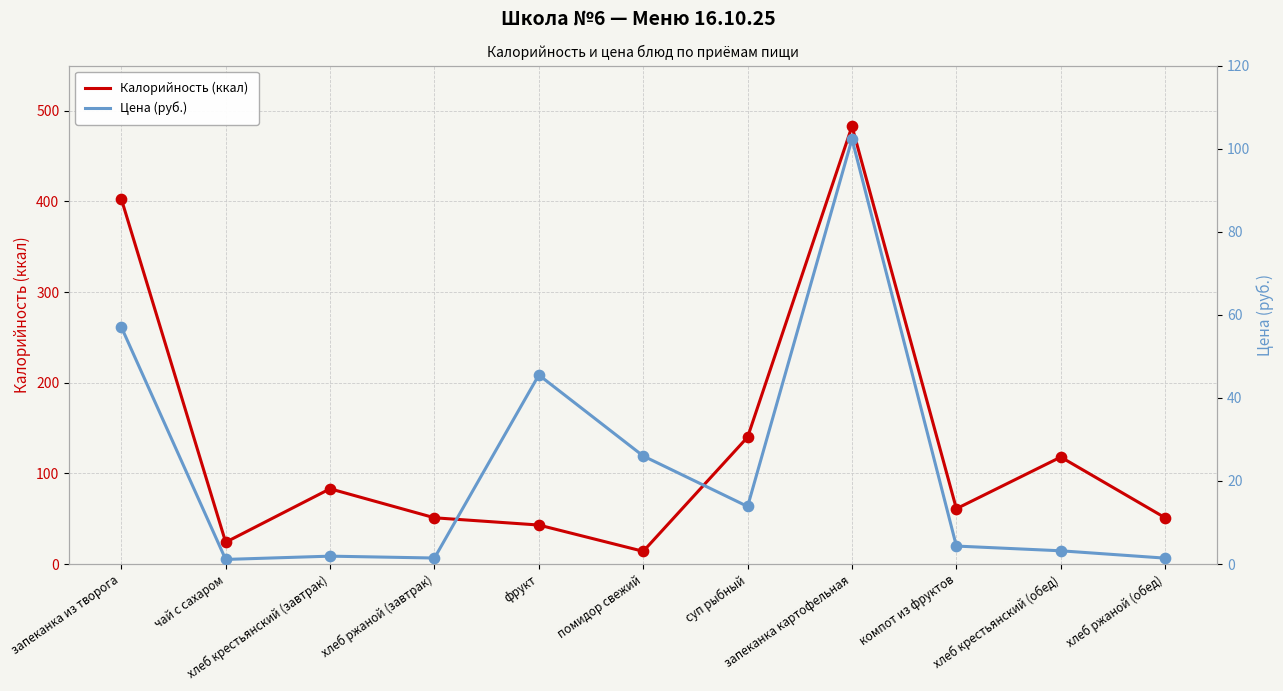

At how many categories does at least one series exceed 119?

3